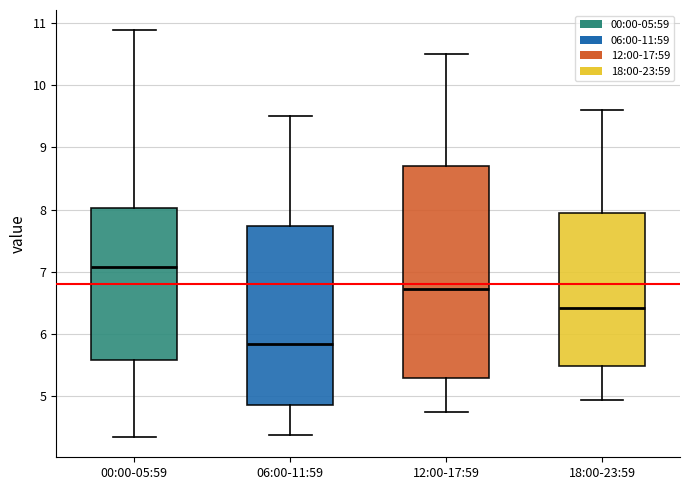

Where is the lower edge of the box for 00:00-05:59 on the y-axis? The values are not printed on the chart, so give them approximately, as read against the axis.

5.6